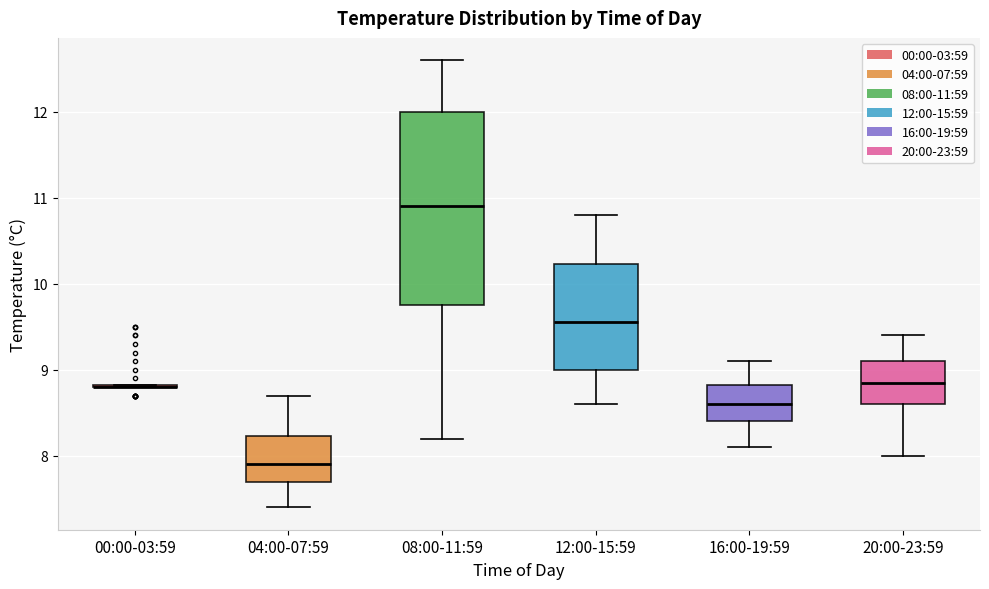

Reading left to right, read every box against the y-axis: the position of its median line, the range the box covers, and the ends of its whiskers. The values are not printed on the chart, so give them approximately, as read against the axis.

00:00-03:59: box collapsed to a line at 8.8, whiskers 8.8 to 8.8
04:00-07:59: median 7.9, box 7.7 to 8.2, whiskers 7.4 to 8.7
08:00-11:59: median 10.9, box 9.8 to 12.0, whiskers 8.2 to 12.6
12:00-15:59: median 9.6, box 9.0 to 10.2, whiskers 8.6 to 10.8
16:00-19:59: median 8.6, box 8.4 to 8.8, whiskers 8.1 to 9.1
20:00-23:59: median 8.9, box 8.6 to 9.1, whiskers 8.0 to 9.4